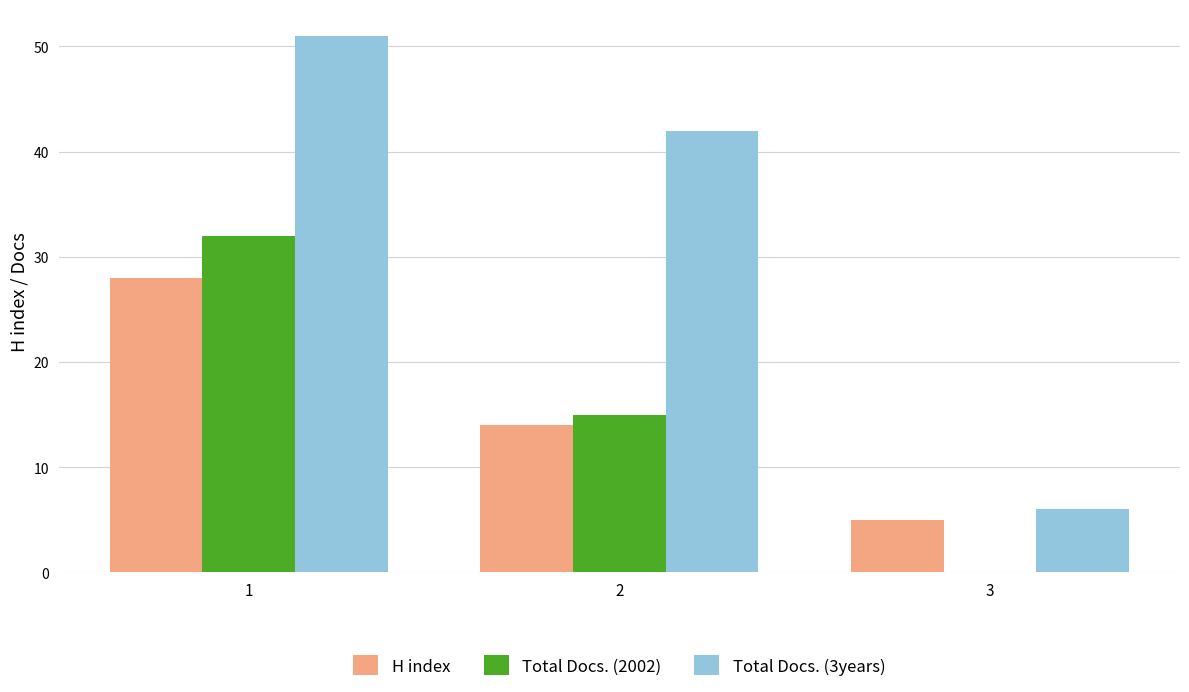

Count the number of categories in the chart.

3